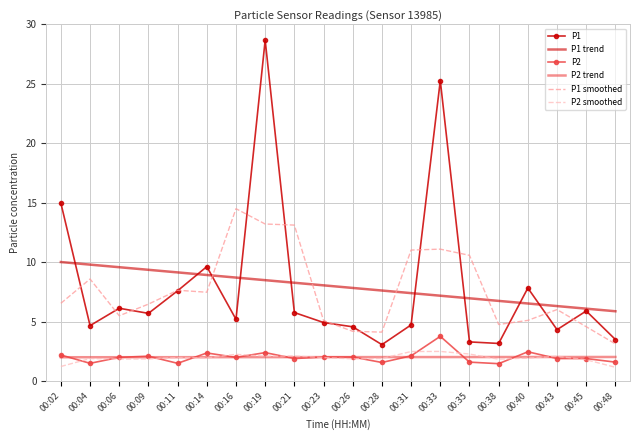

True or false: P2 smoothed and P1 smoothed cross at least once.

False